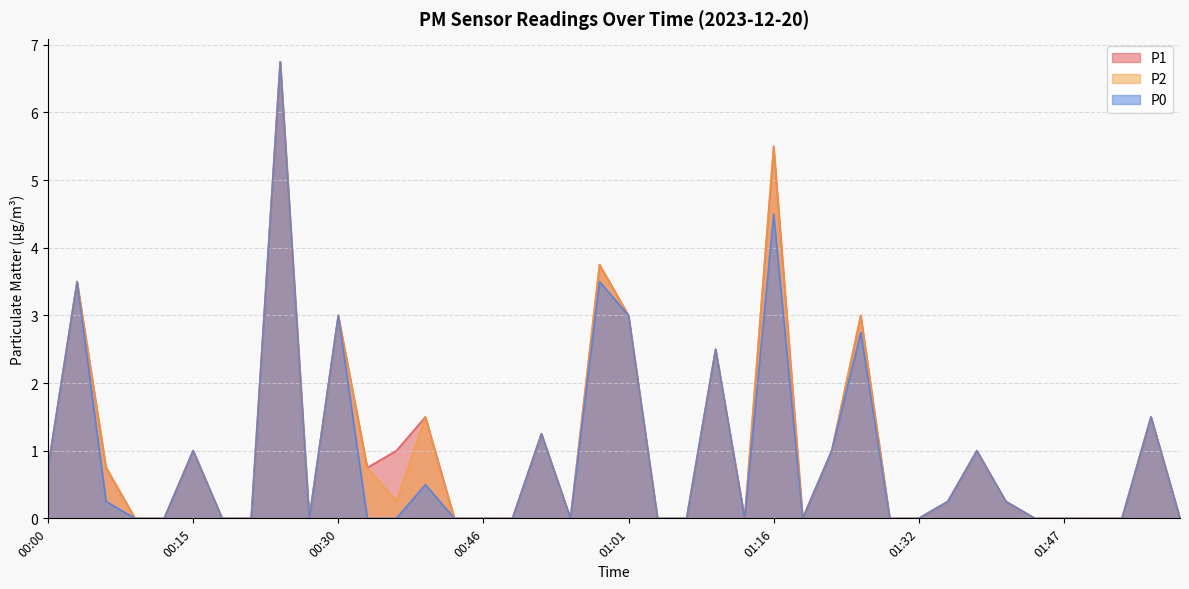

What is the label of the 15th point from the right?

01:16